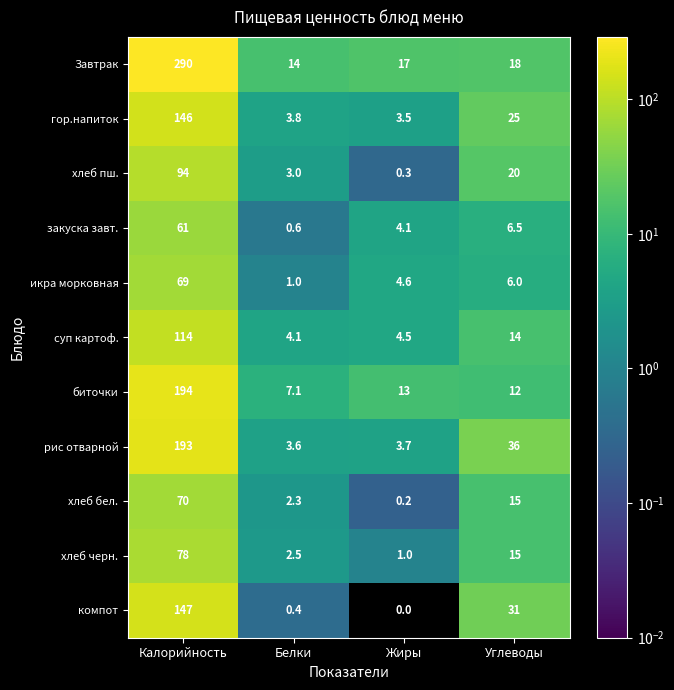

What is the spread (max minus min) of values at Белки?

13.6